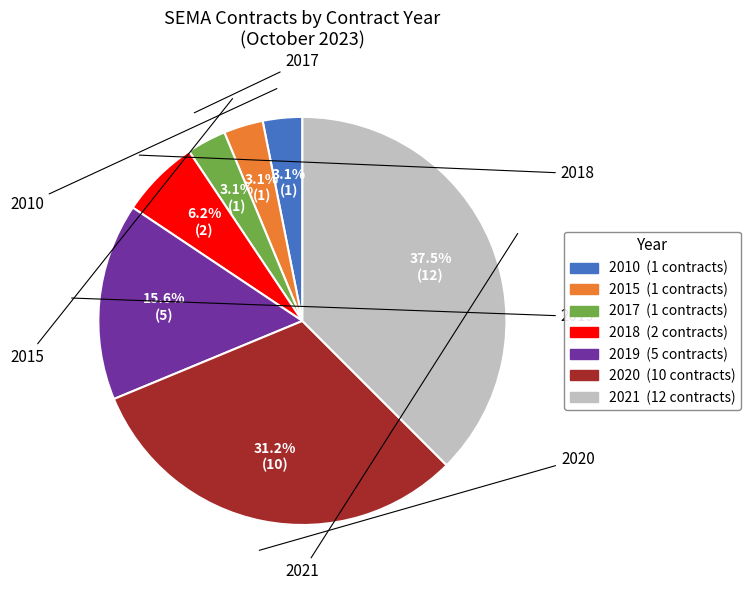

Which slice is the largest?

2021